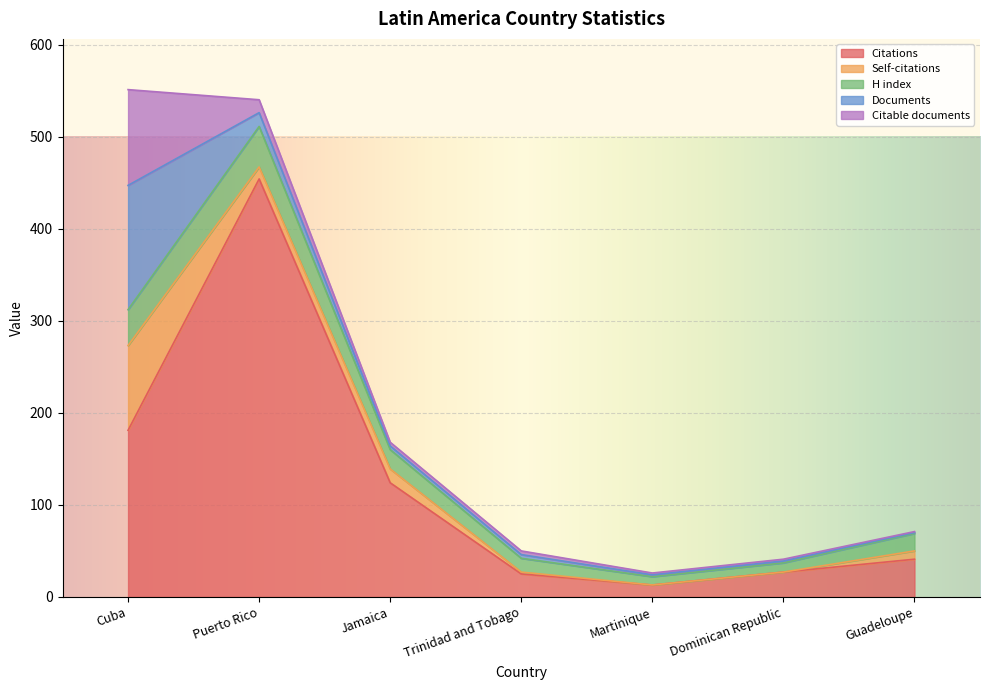

What is the average value of the Self-citations series?

19